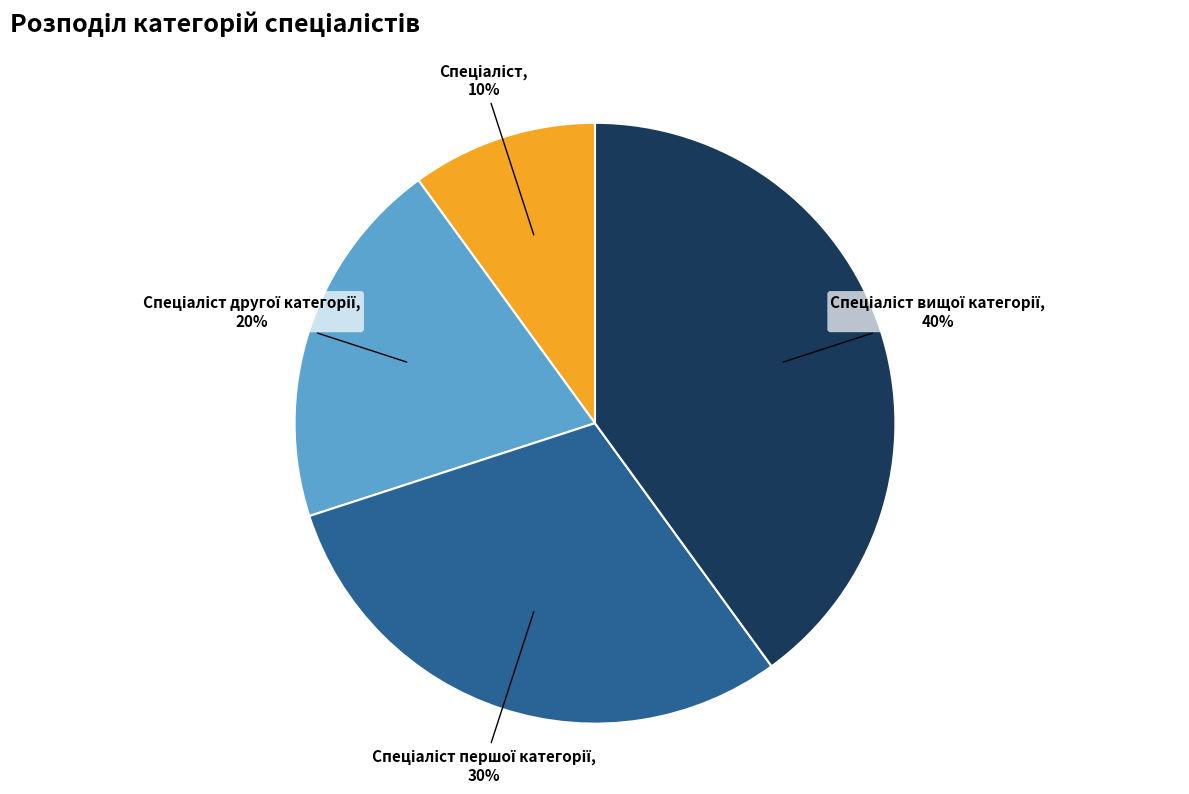

To the nearest percent, what is the difference between the largest and smallest slice percentages?

30%